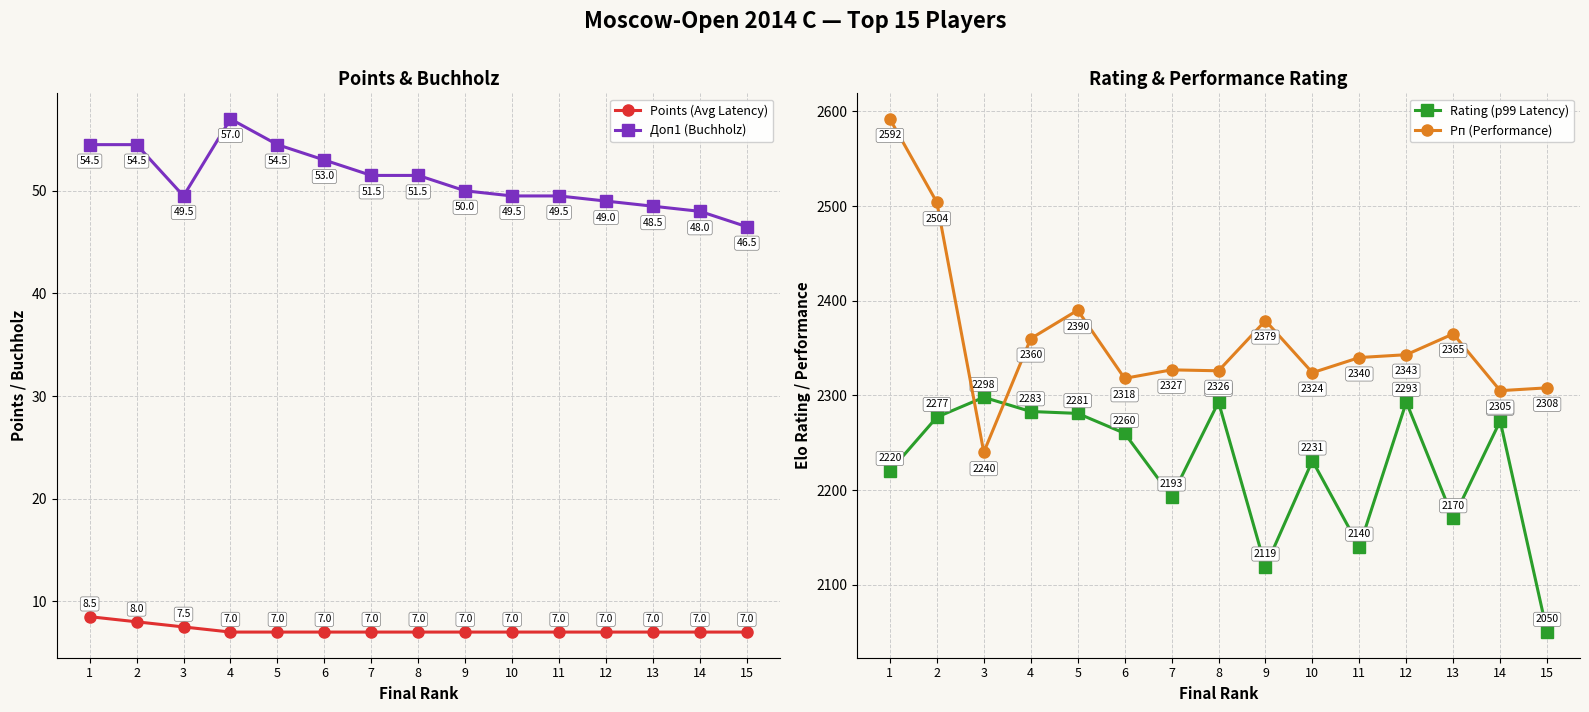

Rank the series by their maximum value, from highest to lowest.

Рп (Performance), Rating (p99 Latency), Доп1 (Buchholz), Points (Avg Latency)